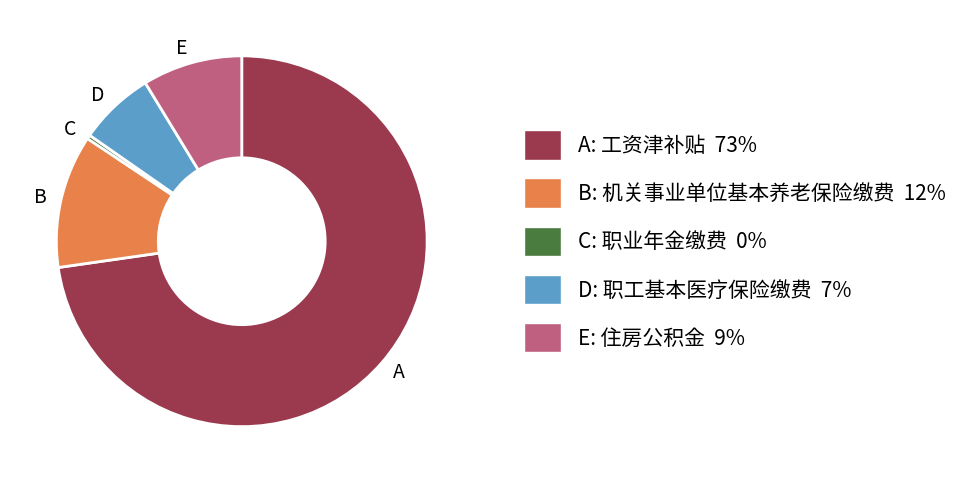

Does any single category account for the majority?

Yes